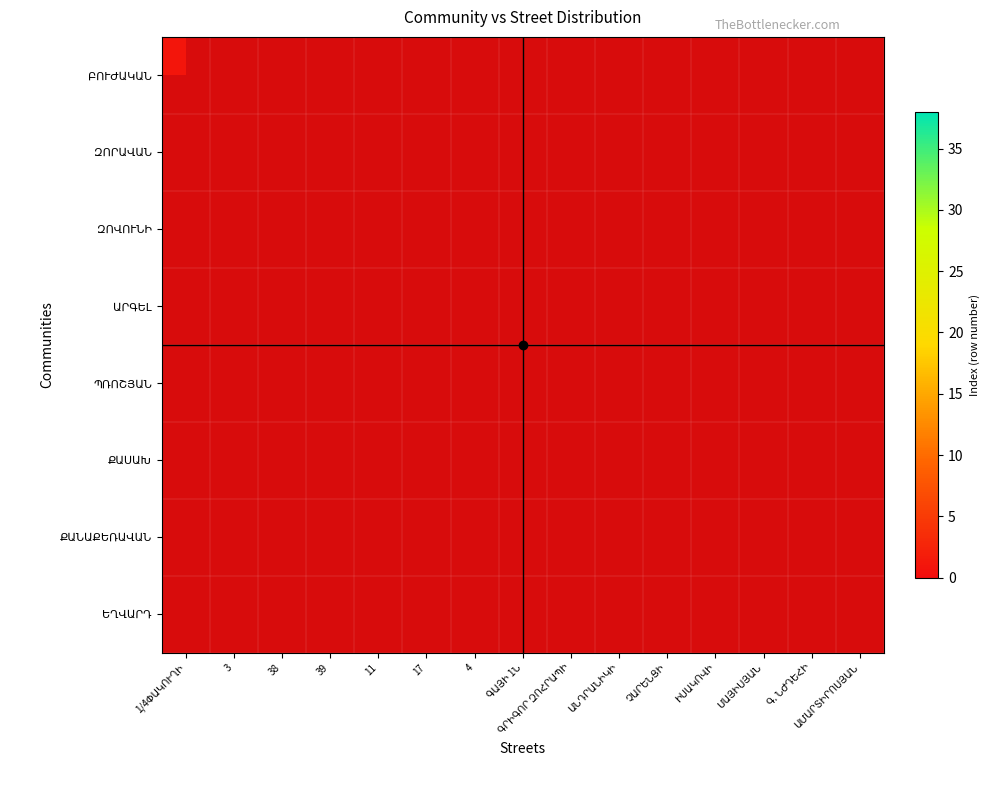

Rank the series by their maximum value, from highest to lowest.

ԲՈՒԺԱԿԱՆ, ԶՈՐԱՎԱՆ, ԶՈՎՈՒՆԻ, ԱՐԳԵԼ, ՊՌՈՇՅԱՆ, ՔԱՍԱԽ, ՔԱՆԱՔԵՌԱՎԱՆ, ԵՂՎԱՐԴ